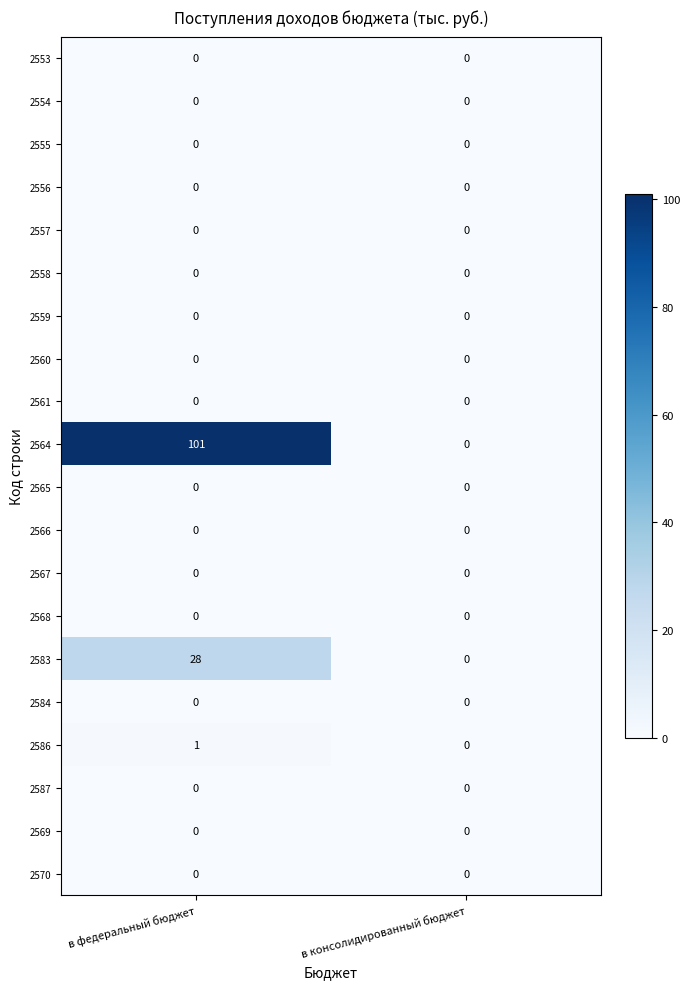

Between в федеральный бюджет and в консолидированный бюджет, which series saw the biggest shift?

2564